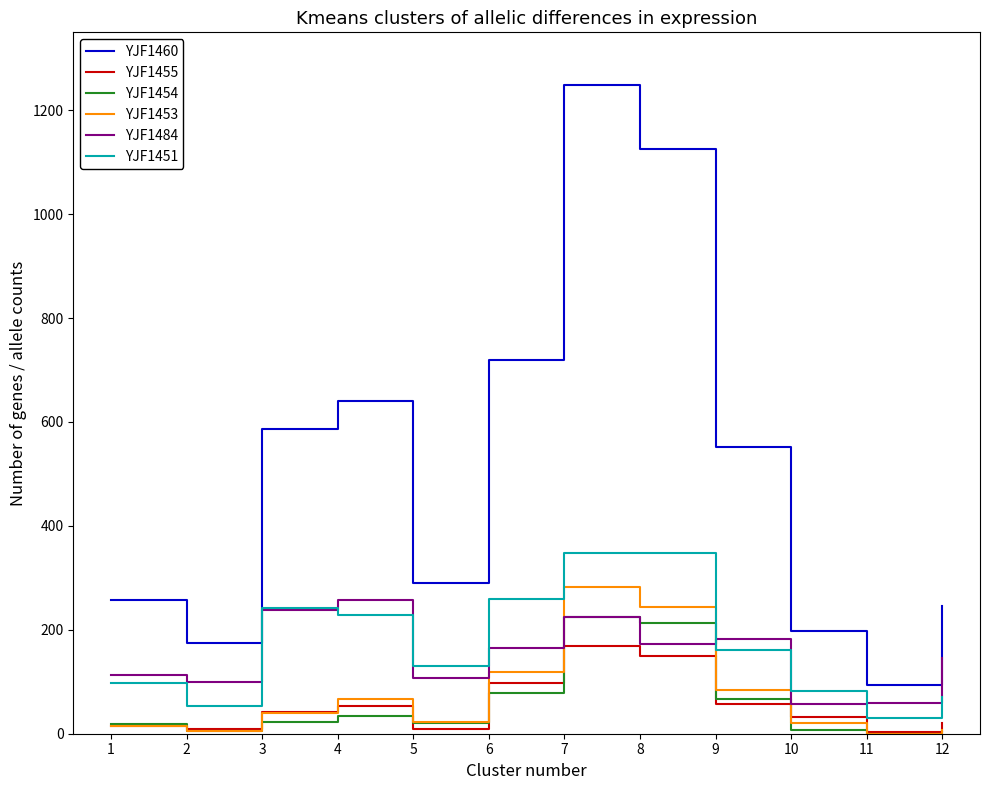

Read the YJF1451 value at 3.

242